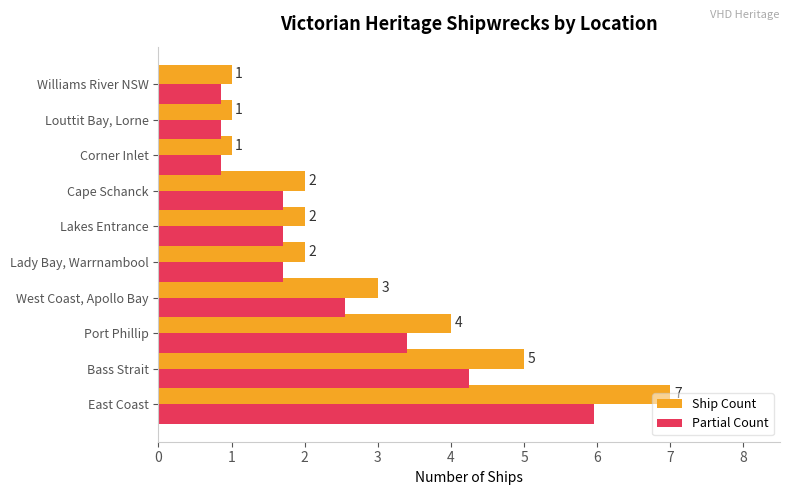

What is the difference between the maximum and minimum values in the Partial Count series?

5.1